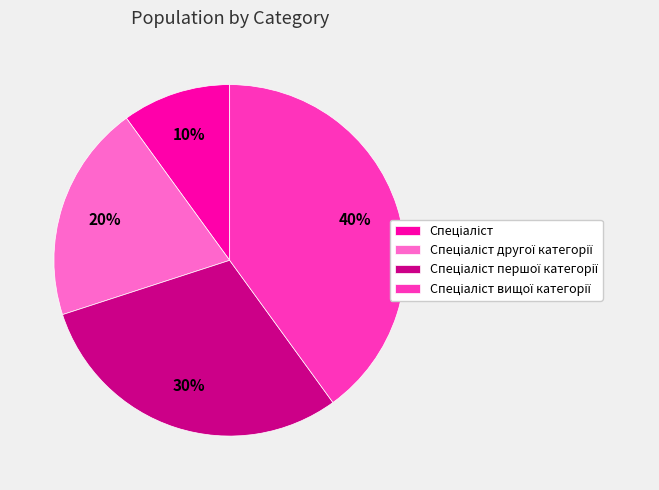

To the nearest percent, what is the average slice percentage?

25%